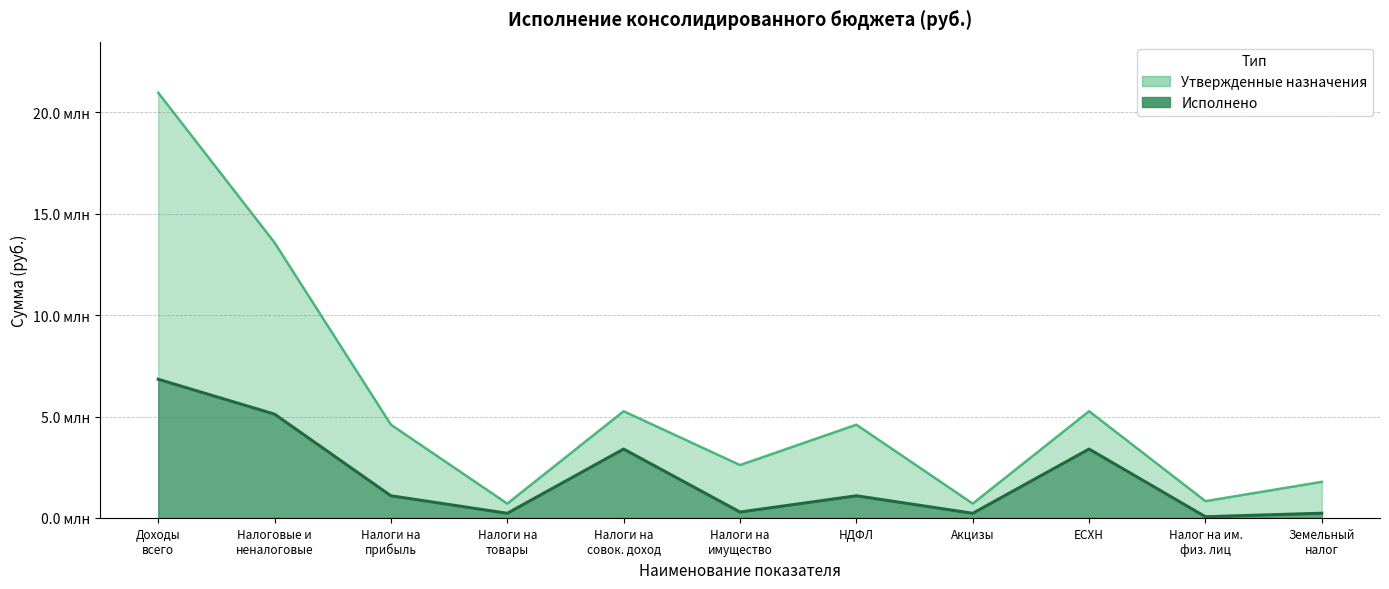

How many lines are shown in the chart?

2